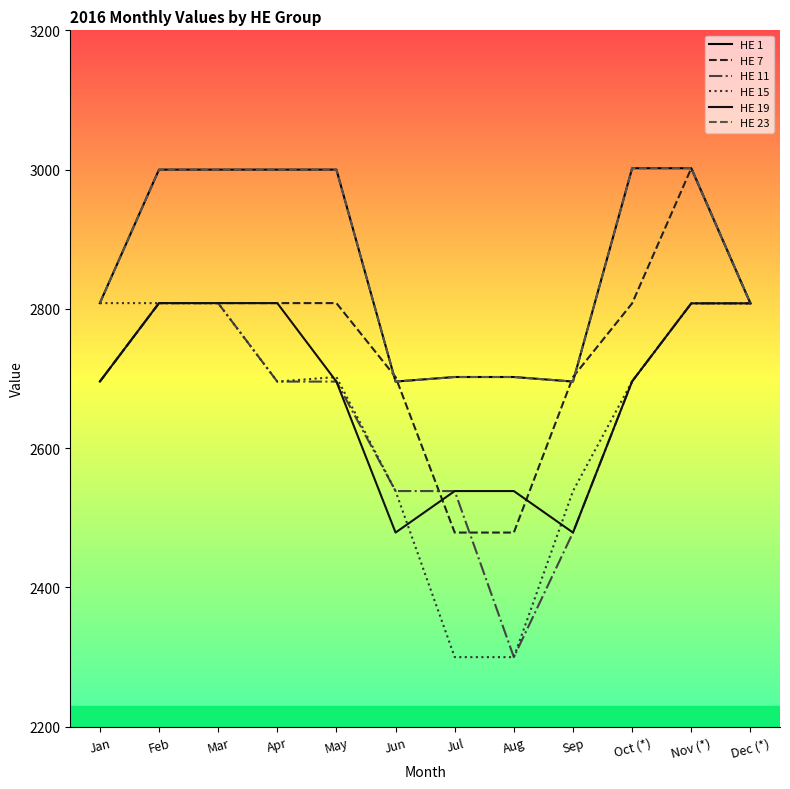

Reading right to left, what are all the values shown in this chart?

HE 1: Dec (*)=2808.0	Nov (*)=3002.0	Oct (*)=3002.0	Sep=2695.7	Aug=2702.2	Jul=2702.2	Jun=2695.7	May=3000.0	Apr=3000.0	Mar=3000.0	Feb=3000.0	Jan=2808.3
HE 7: Dec (*)=2808.0	Nov (*)=3002.0	Oct (*)=2808.0	Sep=2702.2	Aug=2478.9	Jul=2478.9	Jun=2702.2	May=2808.3	Apr=2808.3	Mar=2808.3	Feb=2808.3	Jan=2695.7
HE 11: Dec (*)=2808.0	Nov (*)=2808.0	Oct (*)=2696.0	Sep=2478.9	Aug=2300.0	Jul=2538.5	Jun=2538.5	May=2695.7	Apr=2695.7	Mar=2808.3	Feb=2808.3	Jan=2695.7
HE 15: Dec (*)=2808.0	Nov (*)=2808.0	Oct (*)=2696.0	Sep=2538.5	Aug=2300.0	Jul=2300.0	Jun=2538.5	May=2702.2	Apr=2695.7	Mar=2808.3	Feb=2808.3	Jan=2808.3
HE 19: Dec (*)=2808.0	Nov (*)=2808.0	Oct (*)=2696.0	Sep=2478.9	Aug=2538.5	Jul=2538.5	Jun=2478.9	May=2695.7	Apr=2808.3	Mar=2808.3	Feb=2808.3	Jan=2695.7
HE 23: Dec (*)=2808.0	Nov (*)=3002.0	Oct (*)=3002.0	Sep=2695.7	Aug=2702.2	Jul=2702.2	Jun=2695.7	May=3000.0	Apr=3000.0	Mar=3000.0	Feb=3000.0	Jan=2808.3